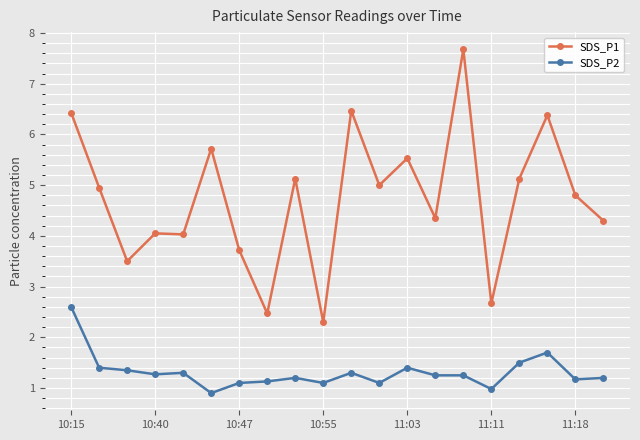

True or false: SDS_P1 and SDS_P2 intersect in this chart.

False